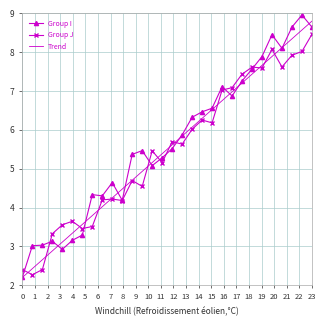

What is the greatest value displayed?

9.0